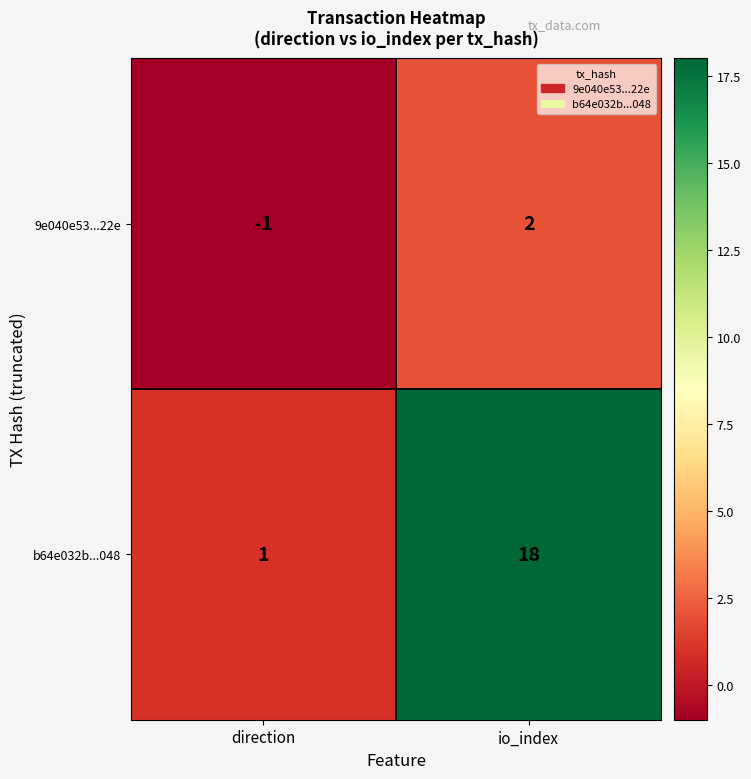

Which series changed the most between direction and io_index?

b64e032b...048